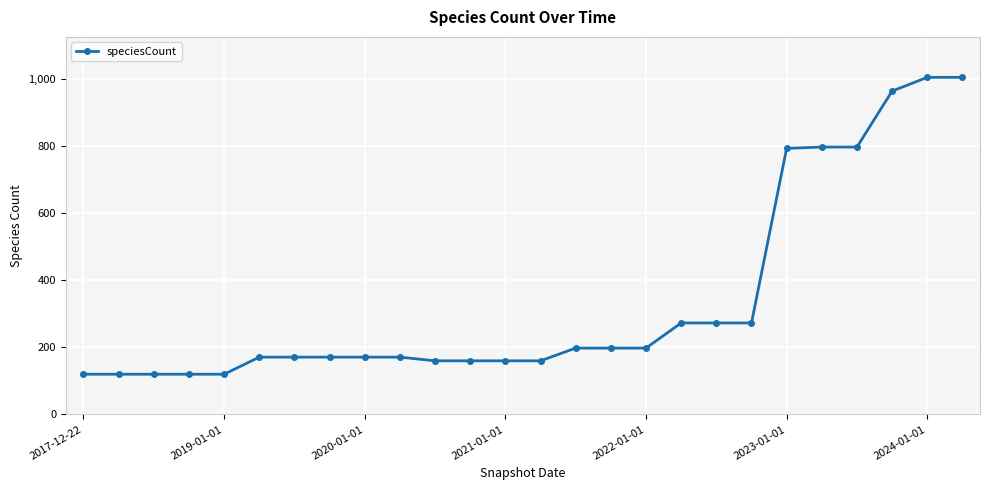

What is the average value?

341